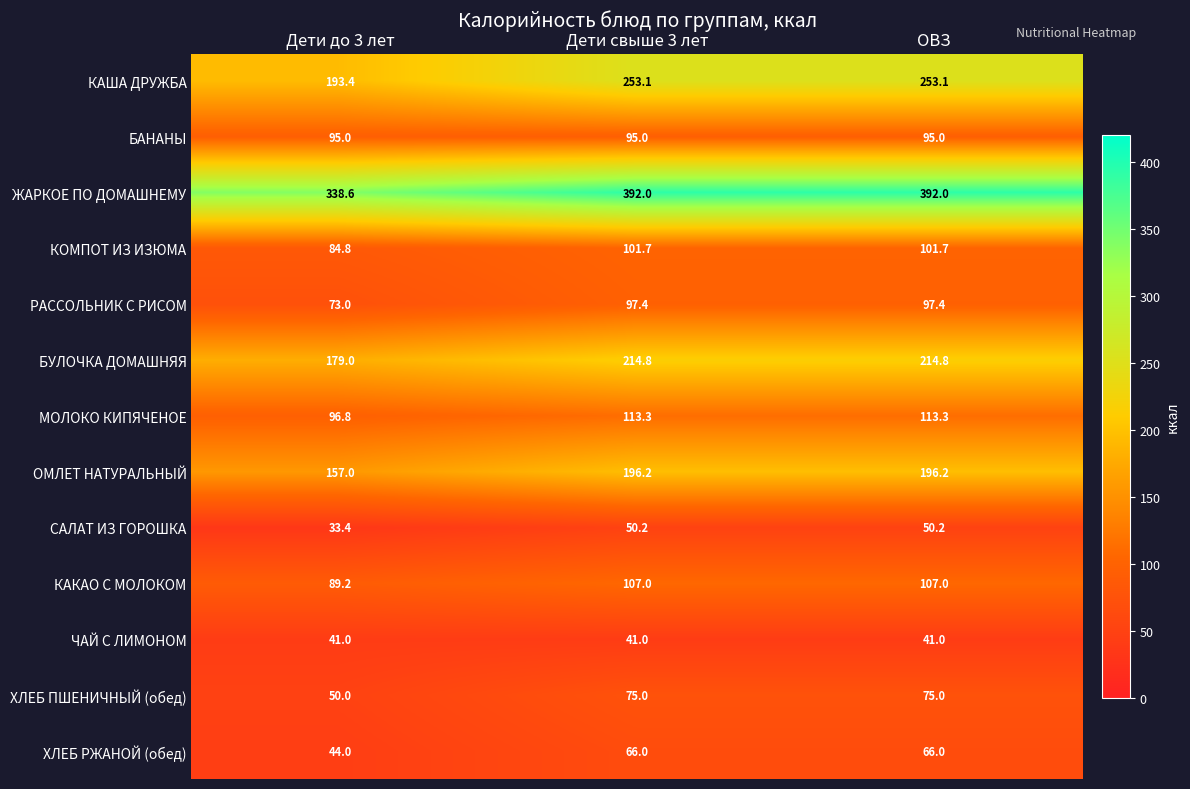

What is the minimum value shown in the chart?

33.4